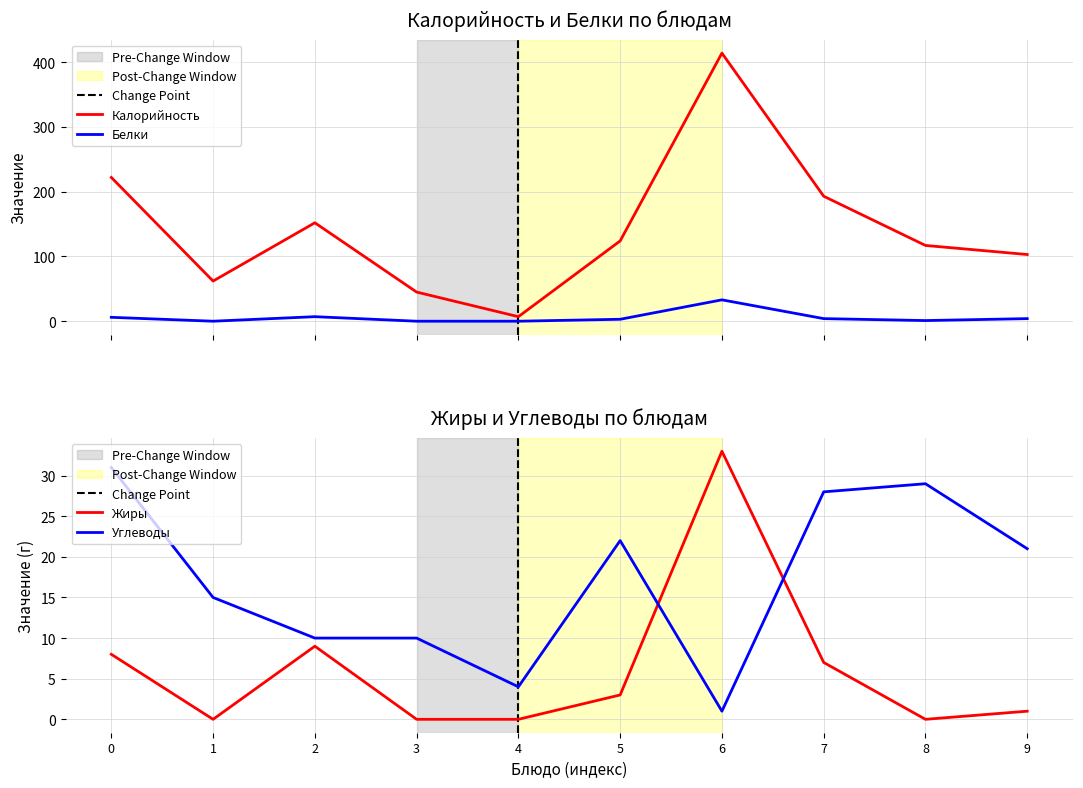

Is it true that Углеводы equals 15 at 1?

True